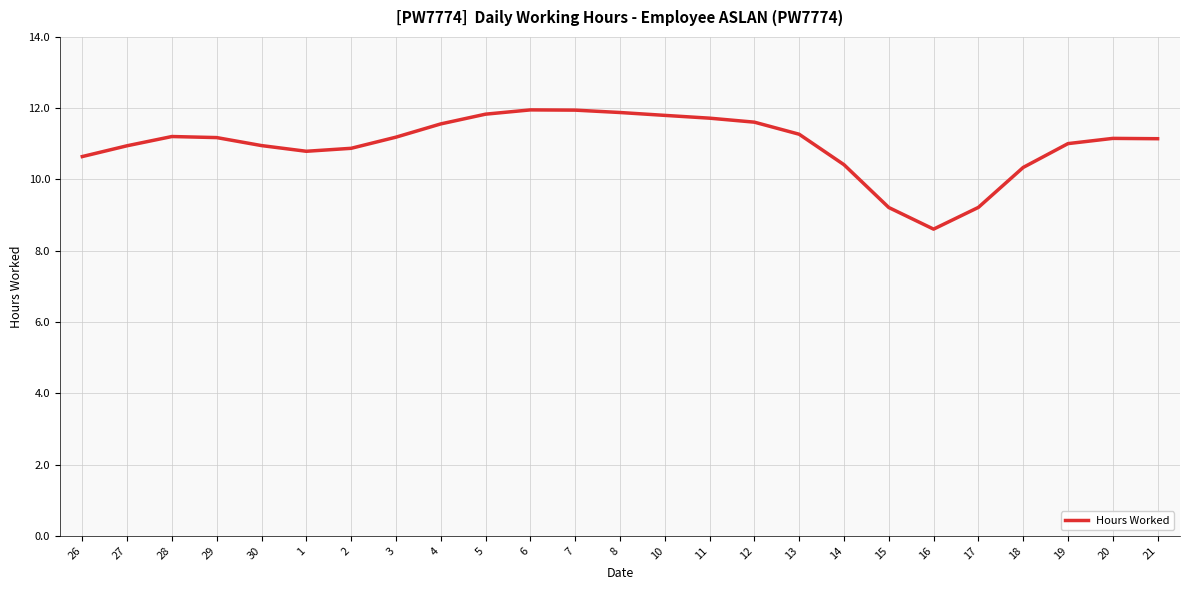

What is the ratio of the value at 30 to the value at 18?

1.1